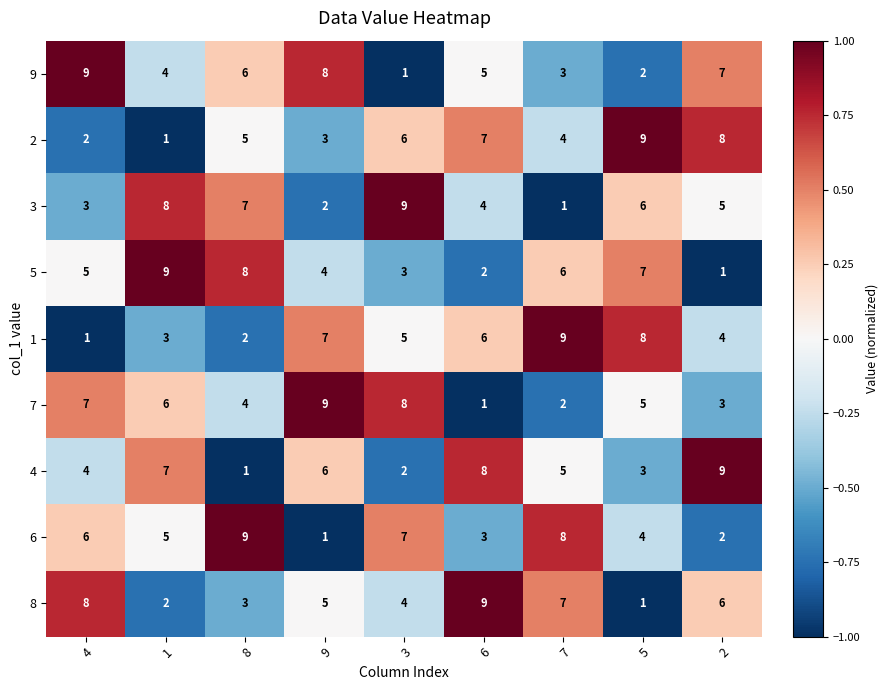

Is the value of 3 at 7 greater than the value of 6 at 7?

No